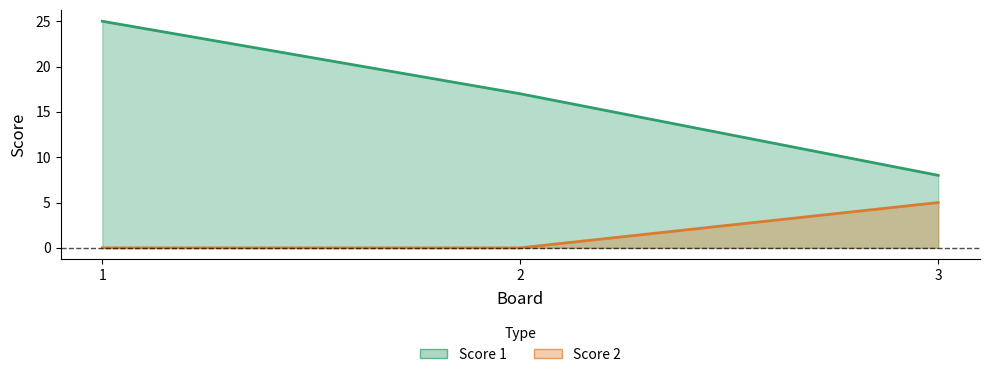

What is the value of the Score 1 point at the 2nd from the left?

17